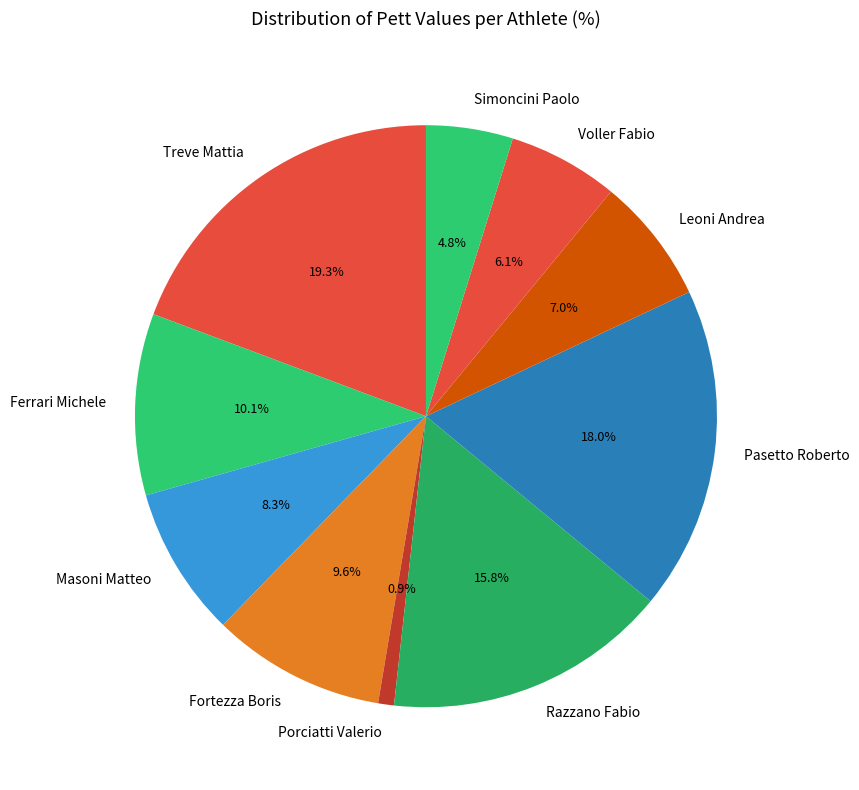

What percentage is NOT represented by Porciatti Valerio?

99.1%